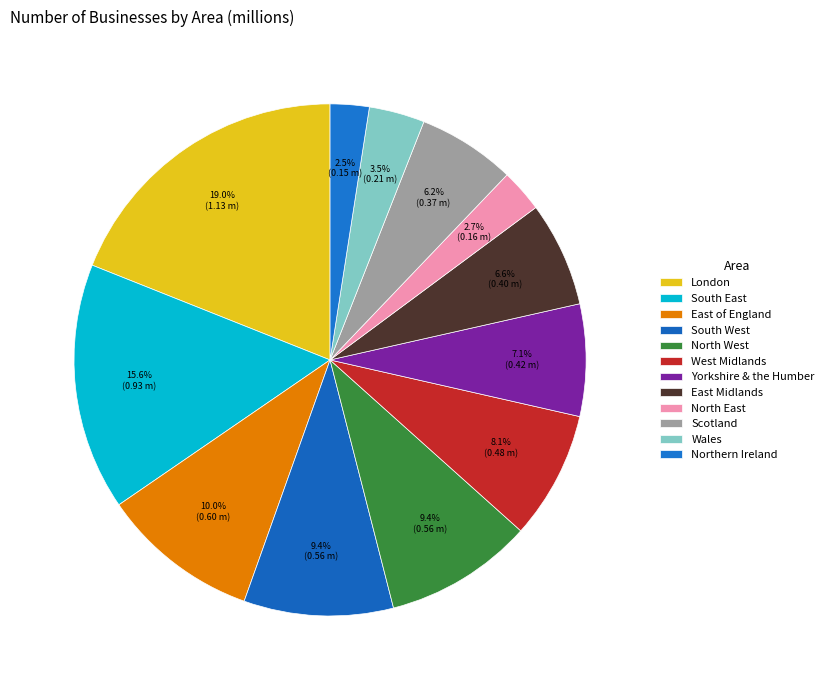

How many slices are in this pie chart?

12